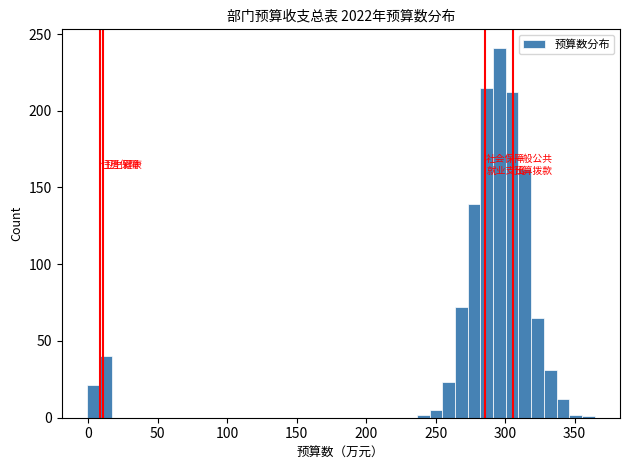

Read against the x-axis, roughly where is the centre of the tallest bar?

295